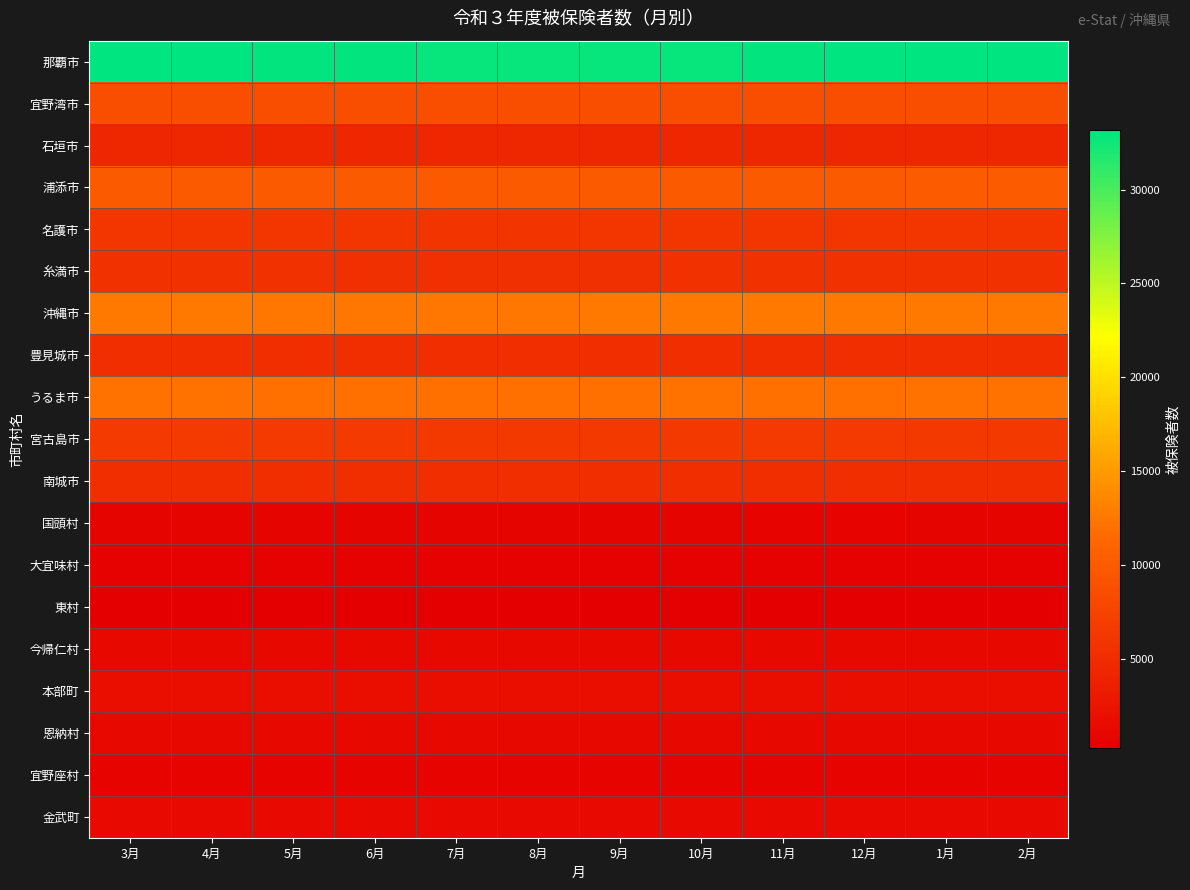

What is the total value across all series at 6月?

117281